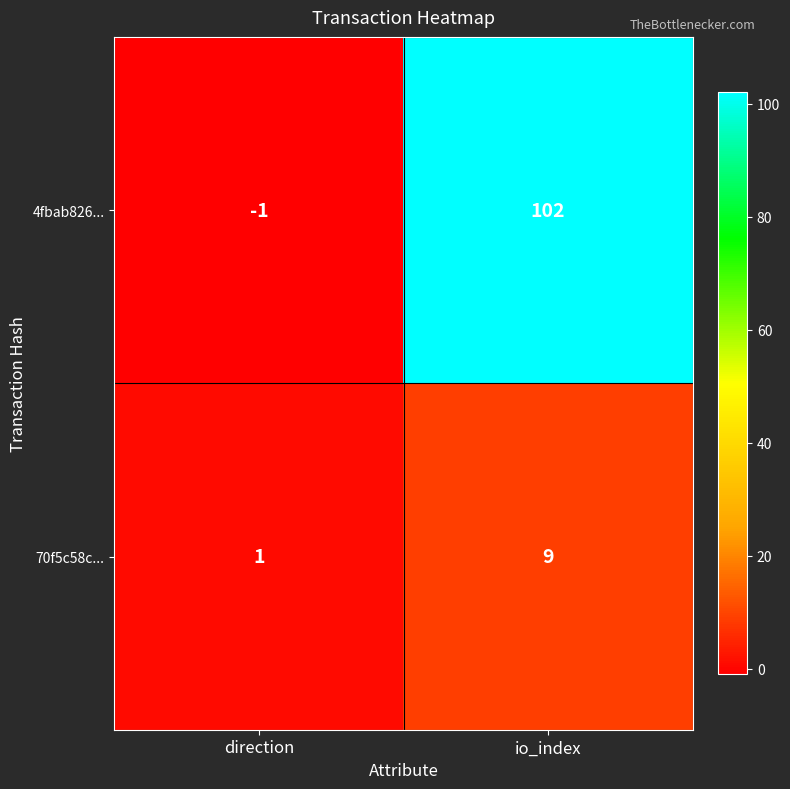

List the series in order of their overall mean, highest first.

4fbab826..., 70f5c58c...